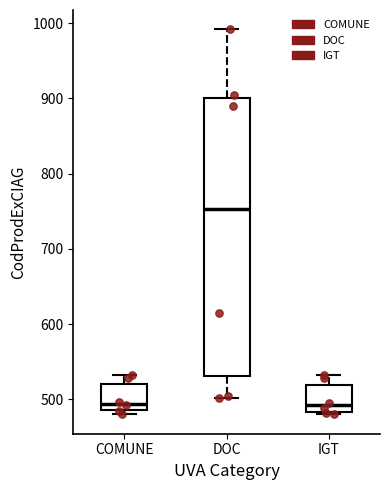

Reading left to right, read every box against the y-axis: the position of its median line, the range the box covers, and the ends of its whiskers. The values are not printed on the chart, so give them approximately, as read against the axis.

COMUNE: median 490 (just above the box's lower edge), box 490 to 520, whiskers 480 to 530
DOC: median 750, box 530 to 900, whiskers 500 to 990
IGT: median 490, box 480 to 520, whiskers 480 (just below the box's lower edge) to 530